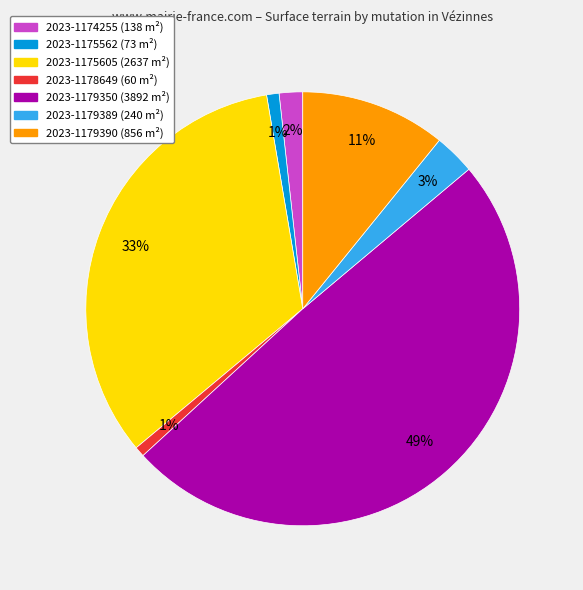

To the nearest percent, what portion does 2023-1179350 represent?

49%